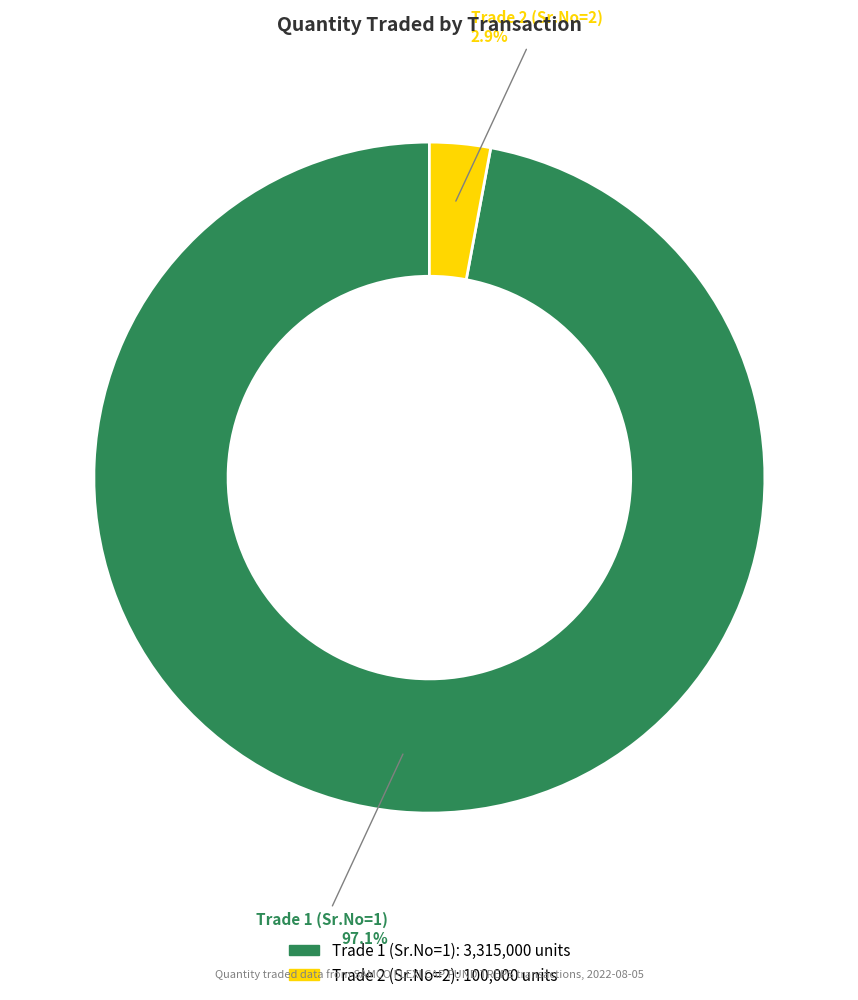

Which slice is the largest?

Trade 1 (Sr.No=1)